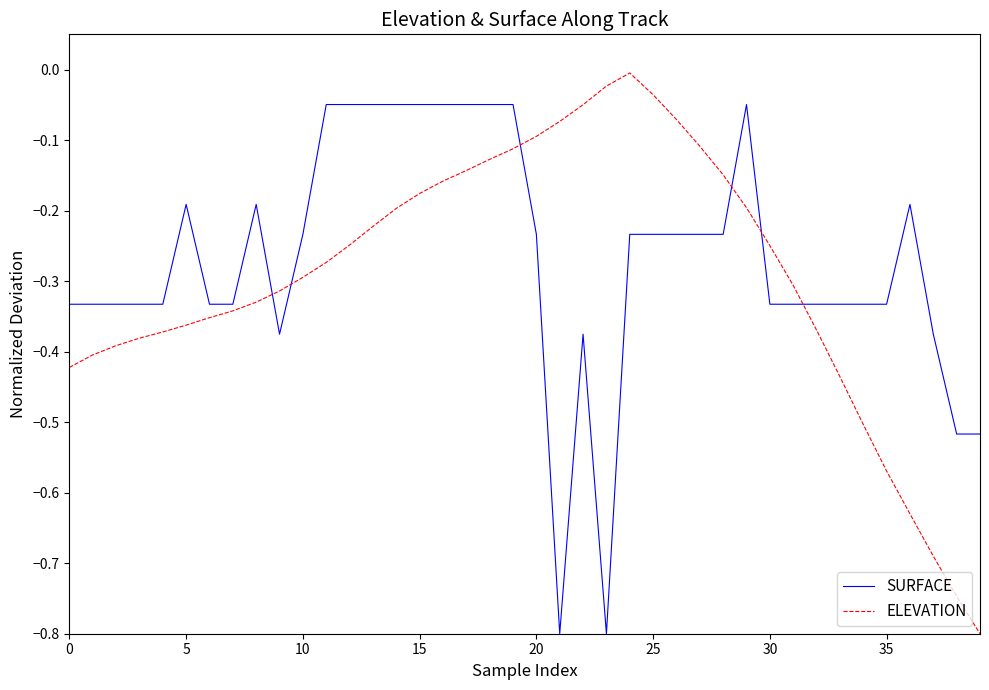

In ELEVATION, how many points are higher than both neighbors (excluding endpoints)?

1